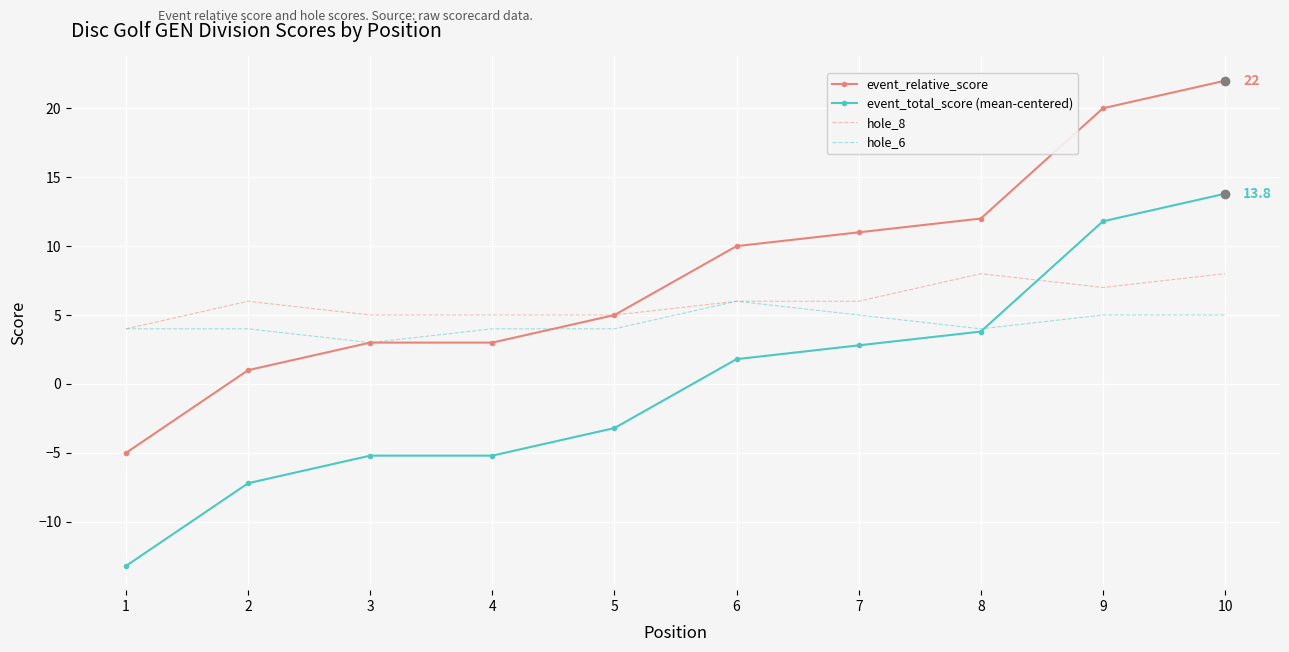

Where is event_total_score (mean-centered) nearest to the value 0?

6